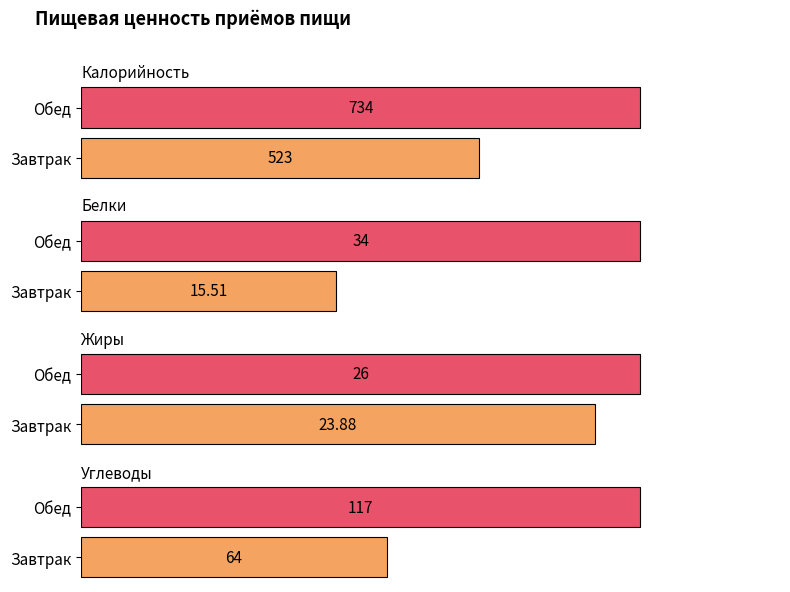

What is the label of the 1st bar from the right?

Обед